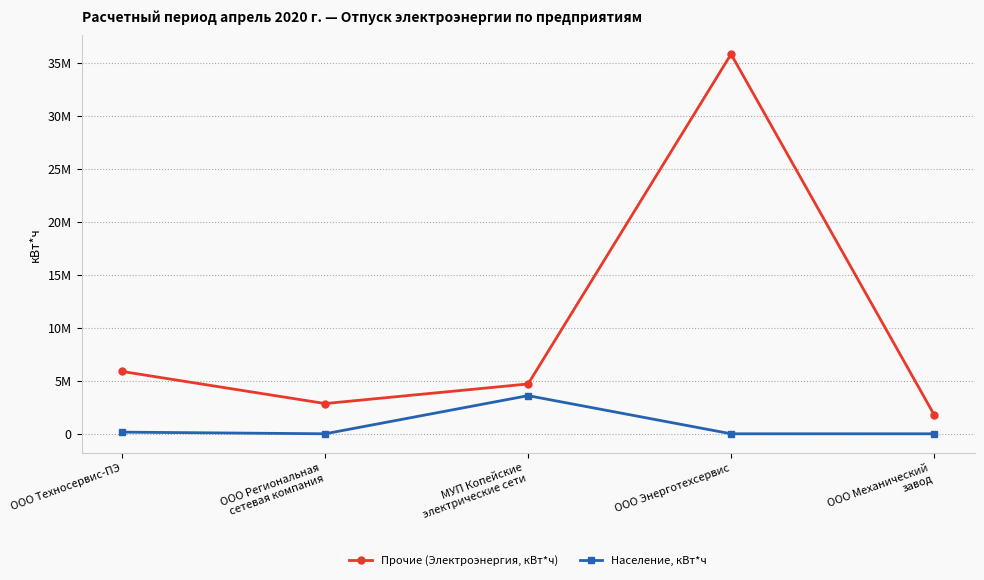

Rank the categories by Население, кВт*ч value from highest to lowest.

МУП Копейские
электрические сети, ООО Техносервис-ПЭ, ООО Региональная
сетевая компания, ООО Энерготехсервис, ООО Механический
завод